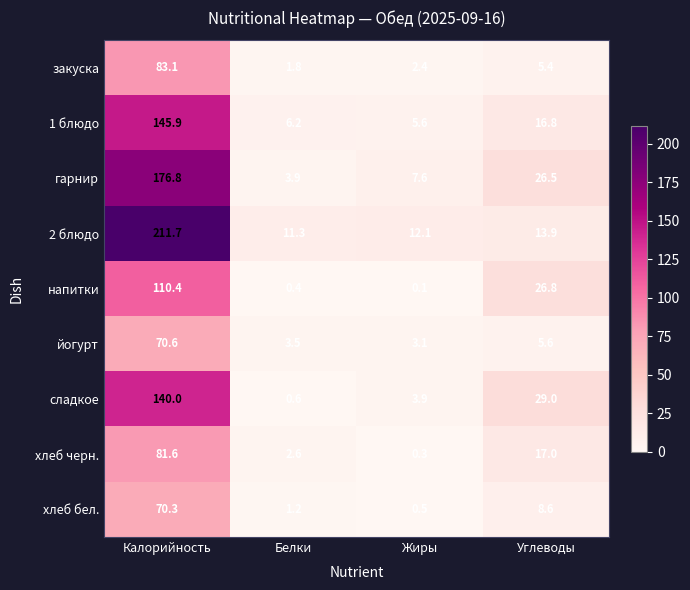

Is it true that 2 блюдо equals 12.1 at Жиры?

True